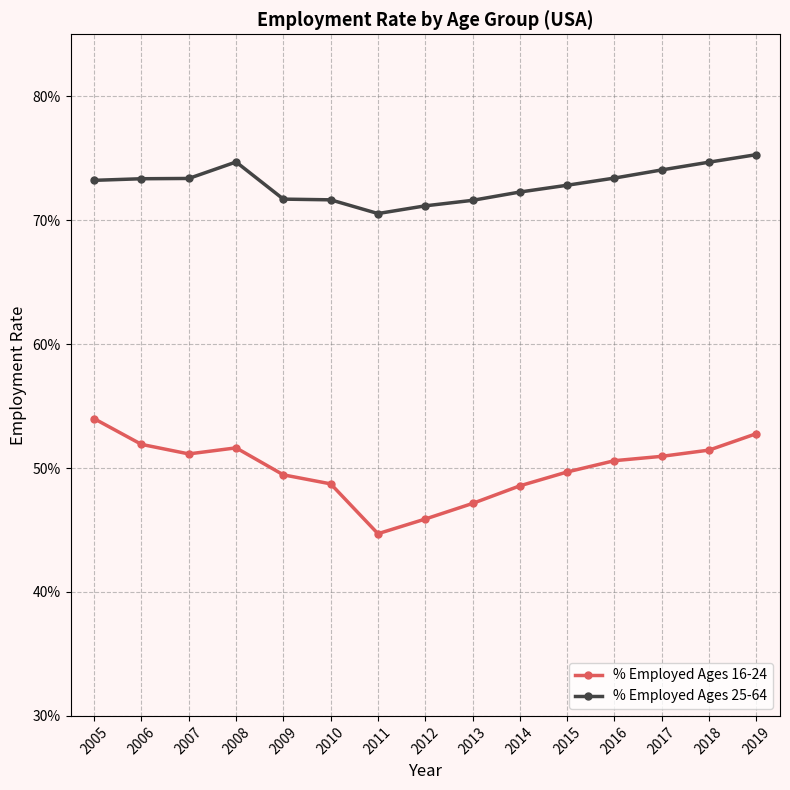

What are all the series names shown in the legend?

% Employed Ages 16-24, % Employed Ages 25-64